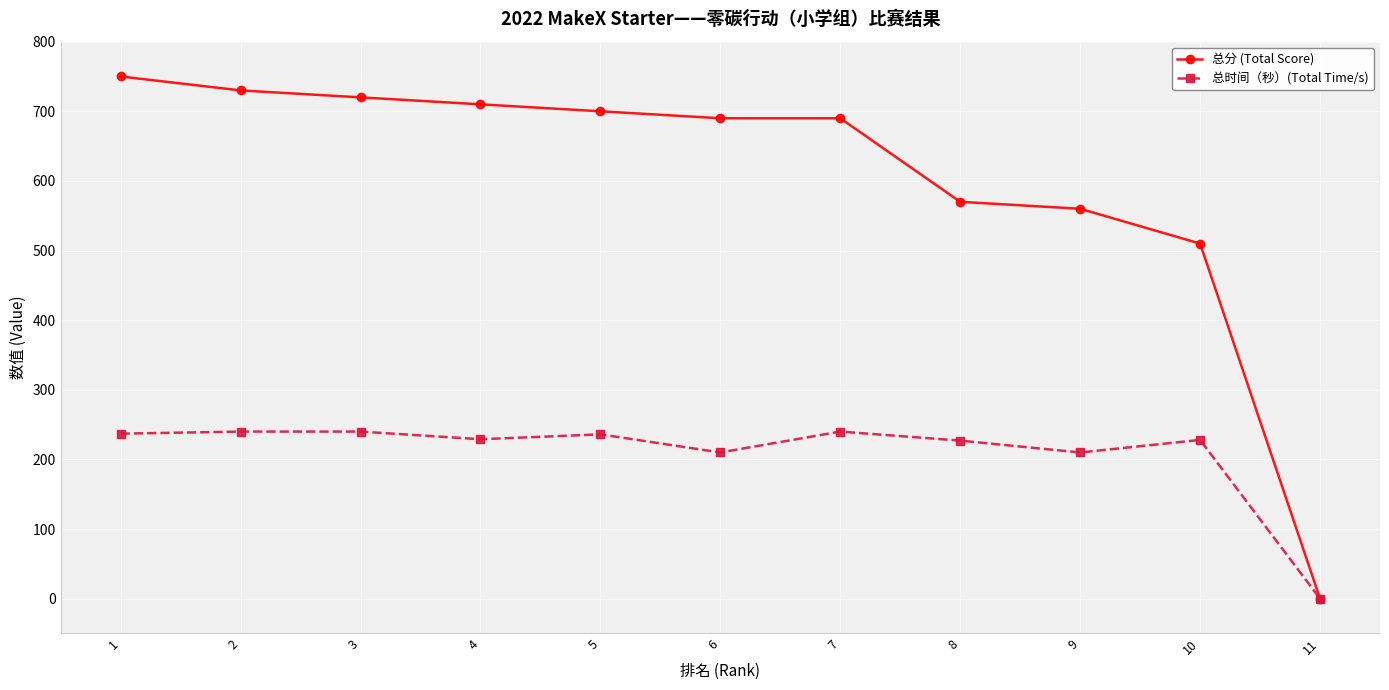

The 总分 (Total Score) series shows 730 at 2. True or false?

True